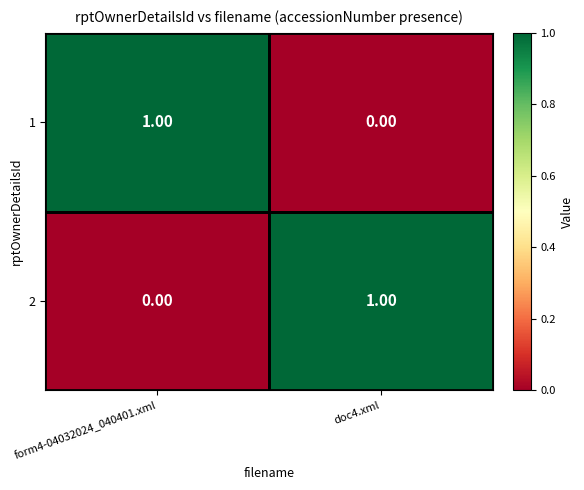

List the labels in order of 2 value, largest first.

doc4.xml, form4-04032024_040401.xml